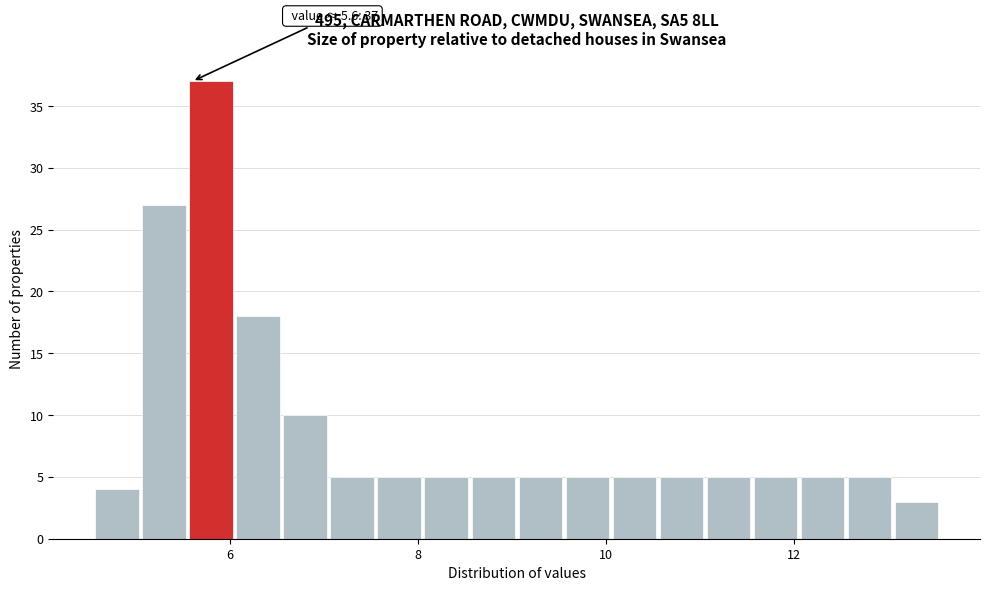

Read against the x-axis, roughly where is the centre of the tallest bar?

5.8